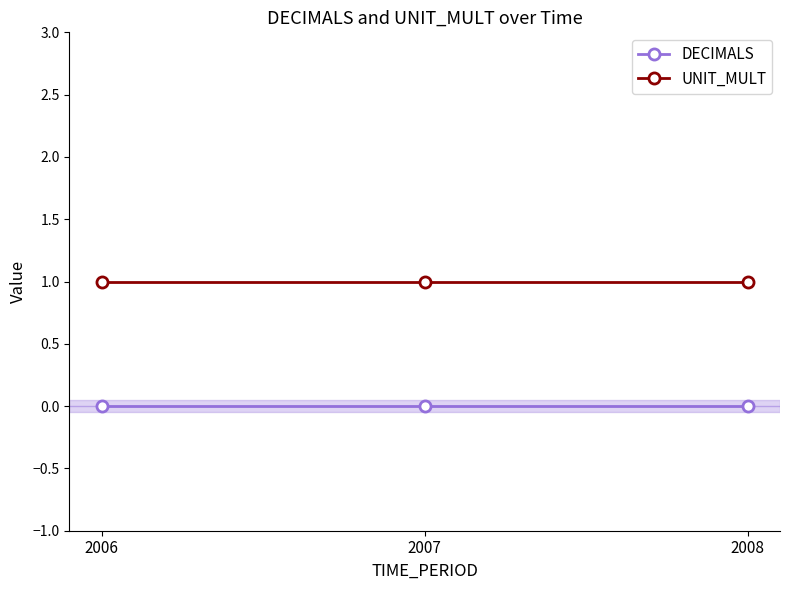

Rank the series at 2006 from lowest to highest value.

DECIMALS, UNIT_MULT